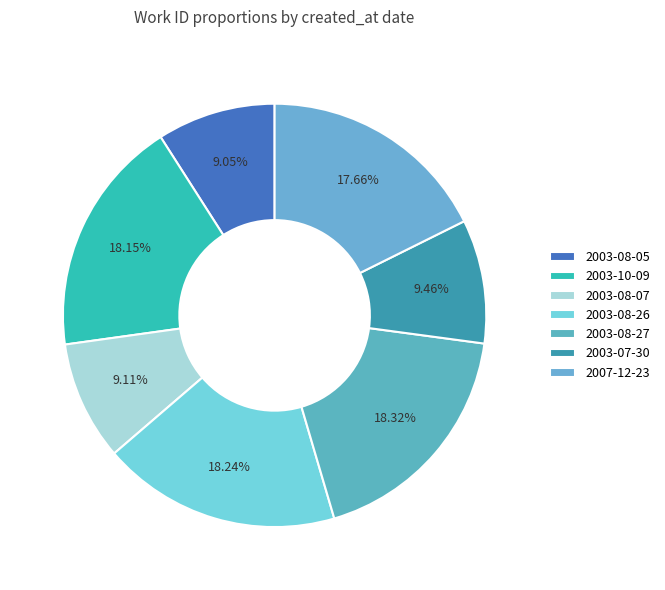

What percentage is NOT represented by 2003-08-26?

81.8%